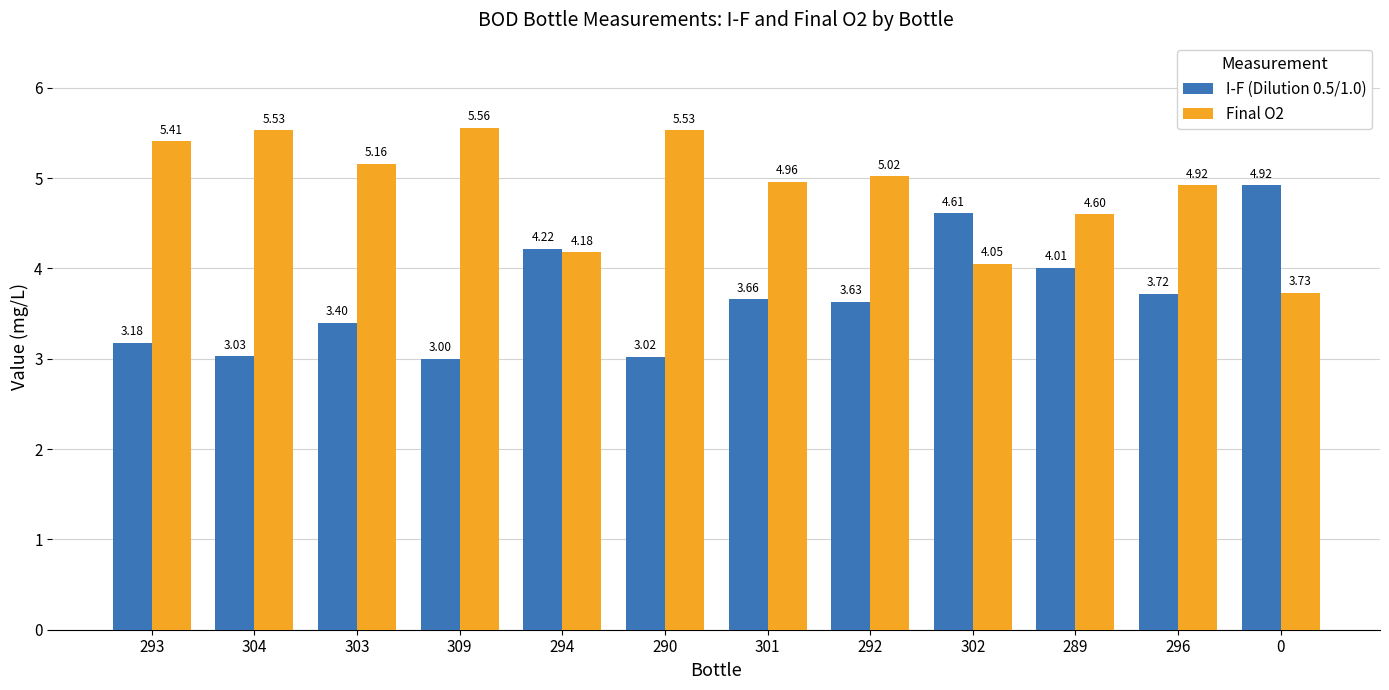

What is the difference between the maximum and second lowest values in the Final O2 series?

1.5